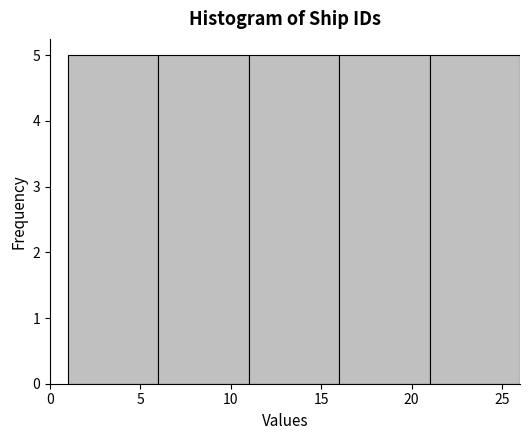

Reading left to right, list every bar in this chart as the range it spans on the x-axis followed by its height. The values are not printed on the chart, so give them approximately, as read against the axis.

1 to 6: 5
6 to 11: 5
11 to 16: 5
16 to 21: 5
21 to 26: 5